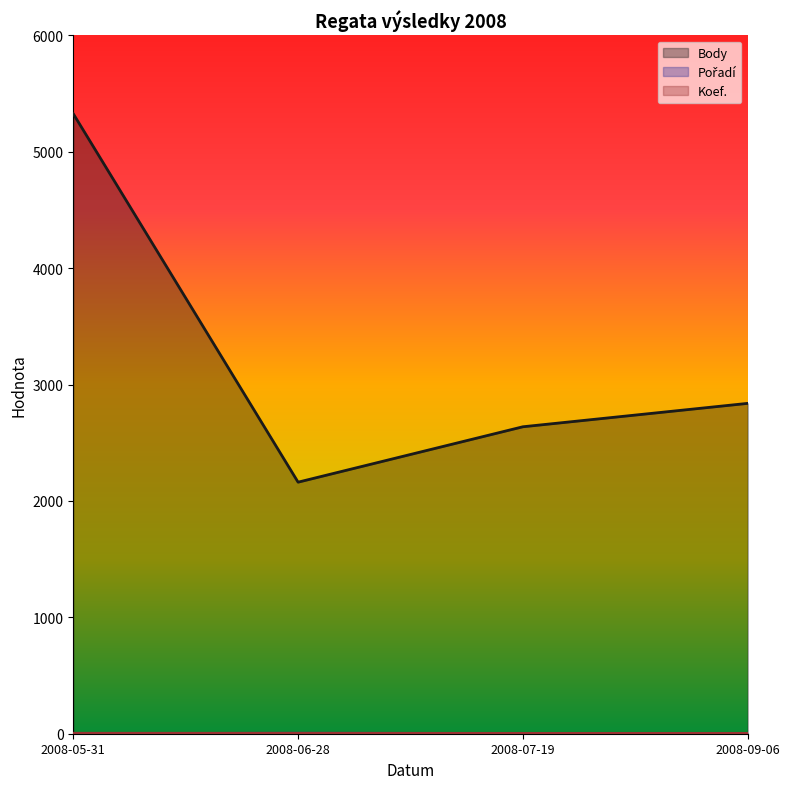

What is the label of the 1st point from the left?

2008-05-31